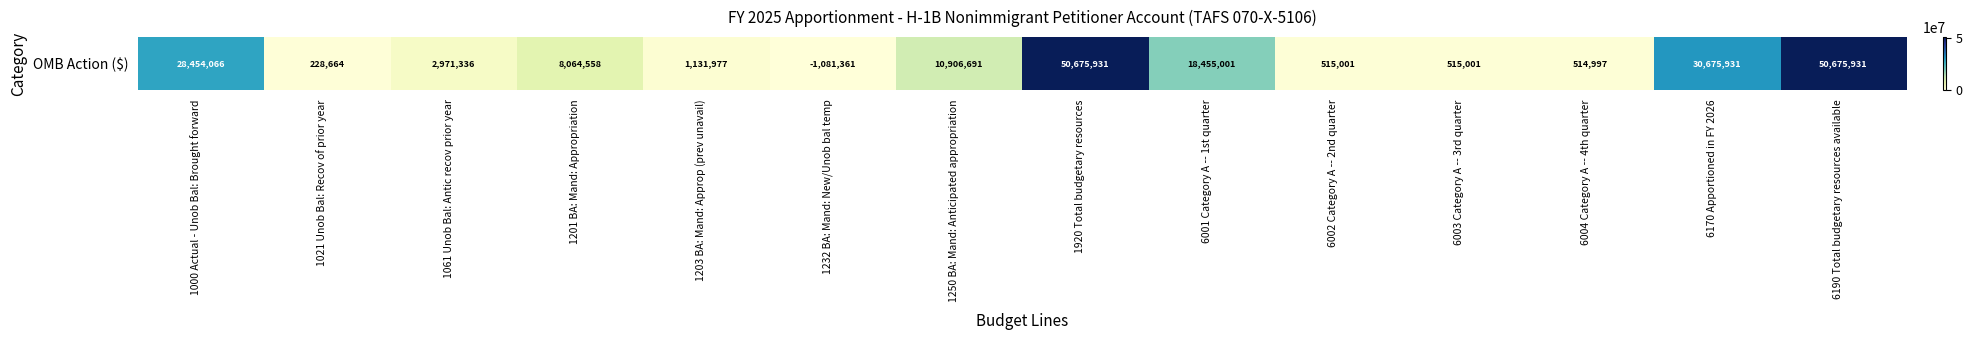

Which label corresponds to the smallest value in the chart?

1232 BA: Mand: New/Unob bal temp